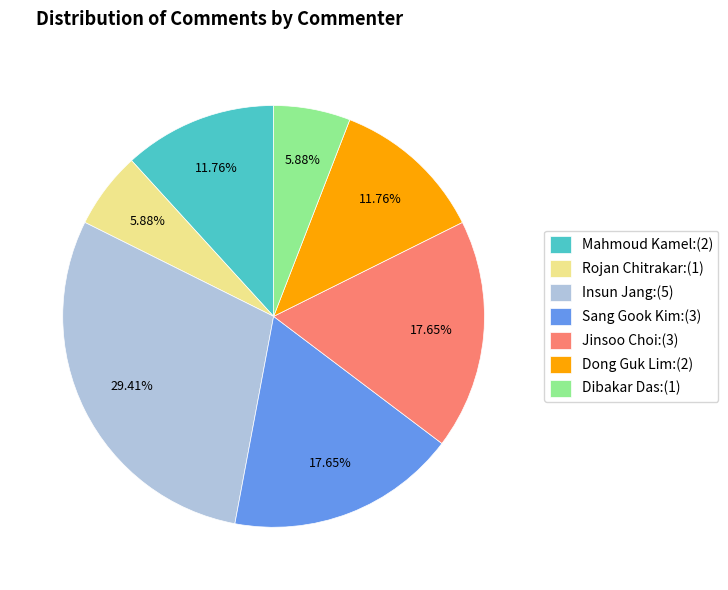

Combined, what portion of the pie is Dong Guk Lim and Jinsoo Choi?

29.4%